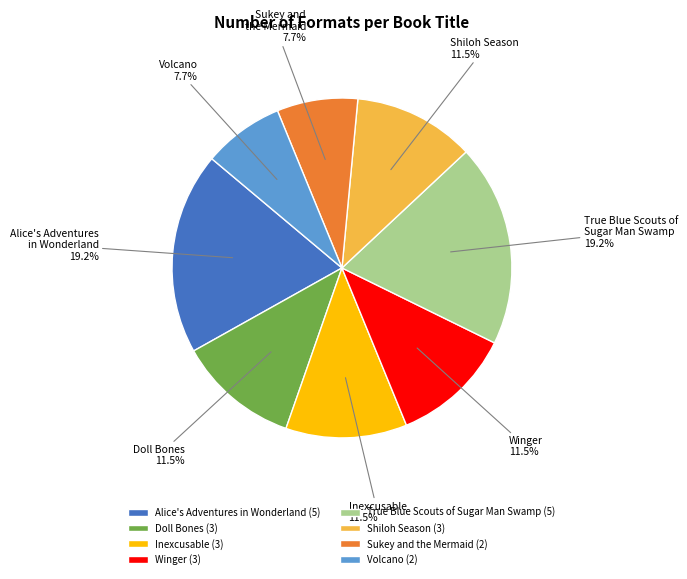

Combined, do Sukey and the Mermaid and Inexcusable account for over 50%?

No